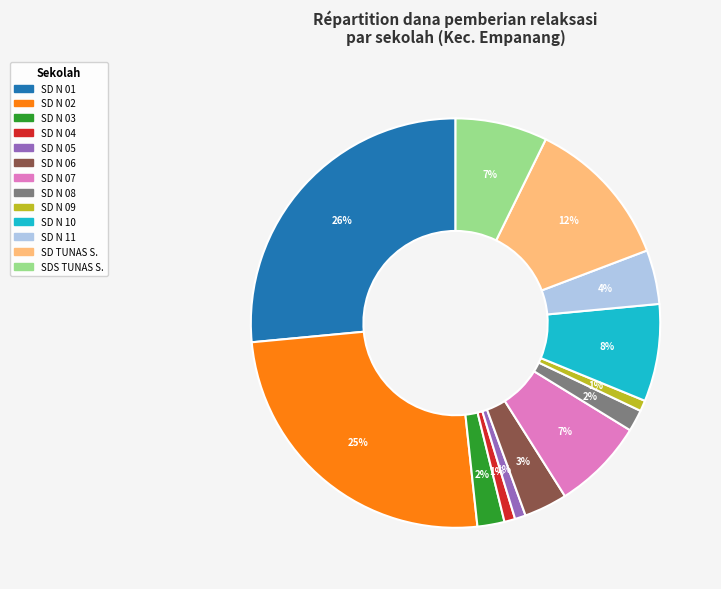

How many segments does this pie chart have?

13